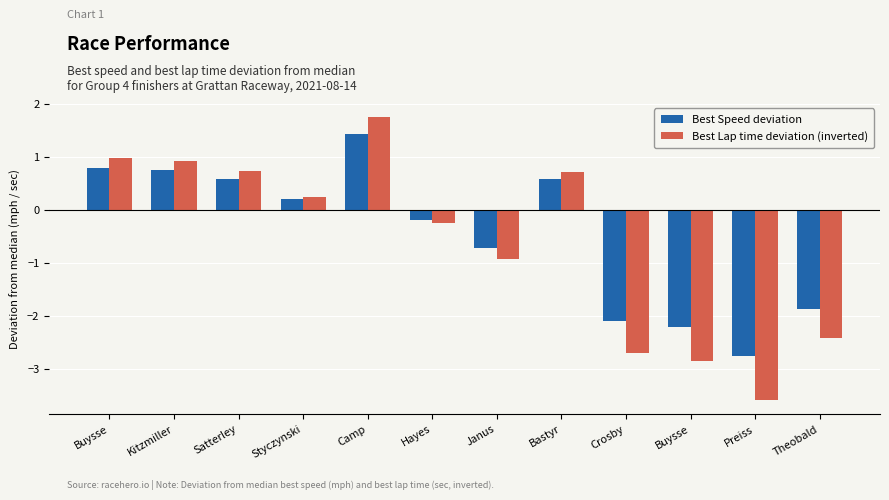

What is the minimum value shown in the chart?

-3.6